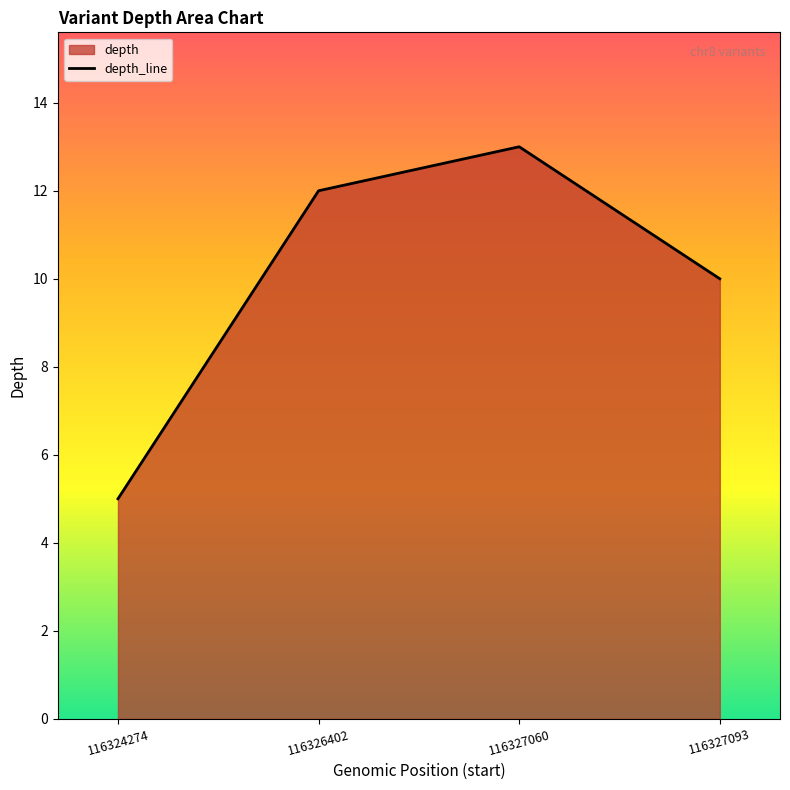

What is the sum of the values at 116326402 and 116327093?

22